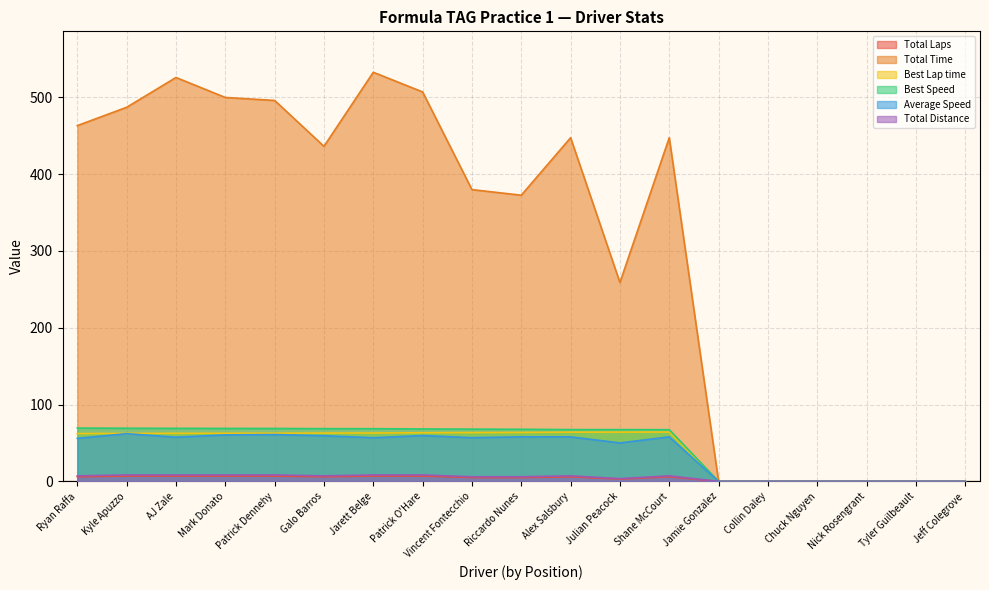

Rank the series by their maximum value, from lowest to highest.

Total Distance, Total Laps, Average Speed, Best Lap time, Best Speed, Total Time